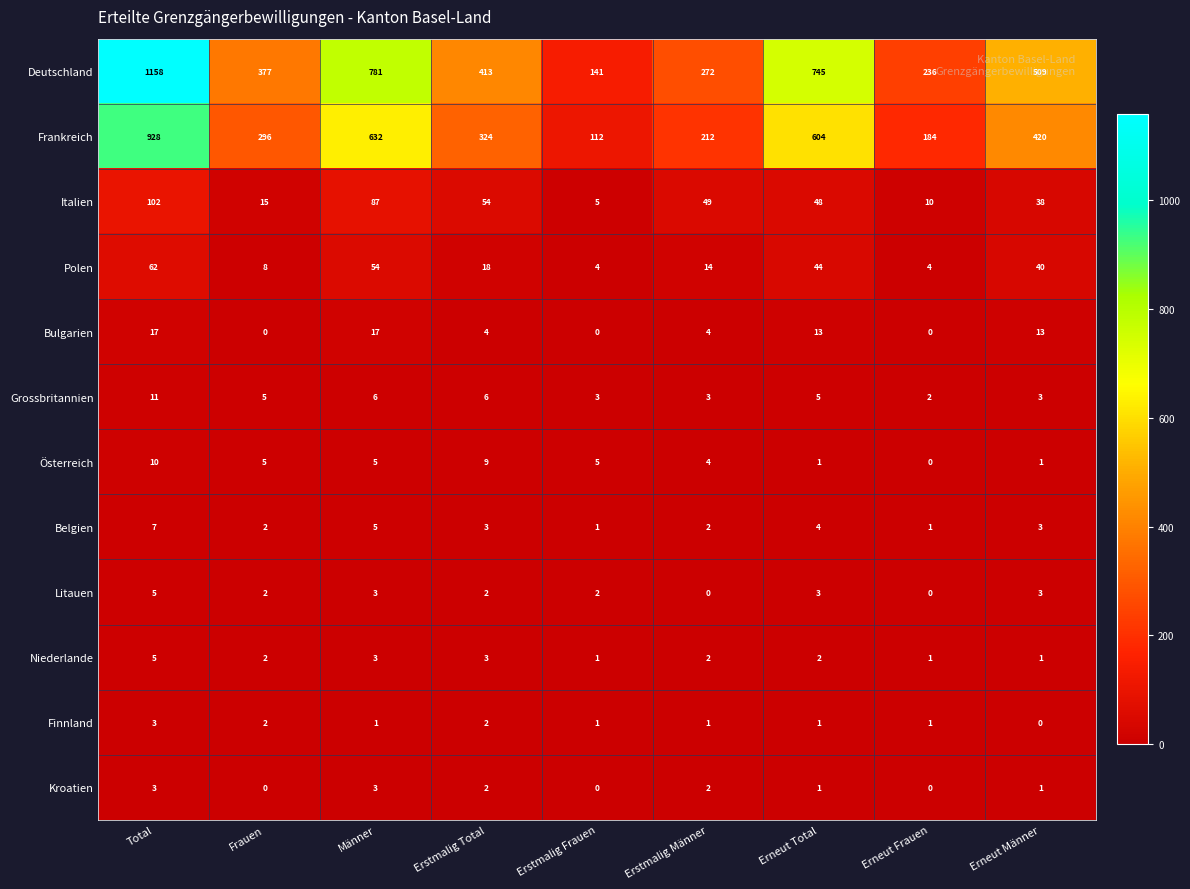

Which series has the largest total across all categories?

Deutschland